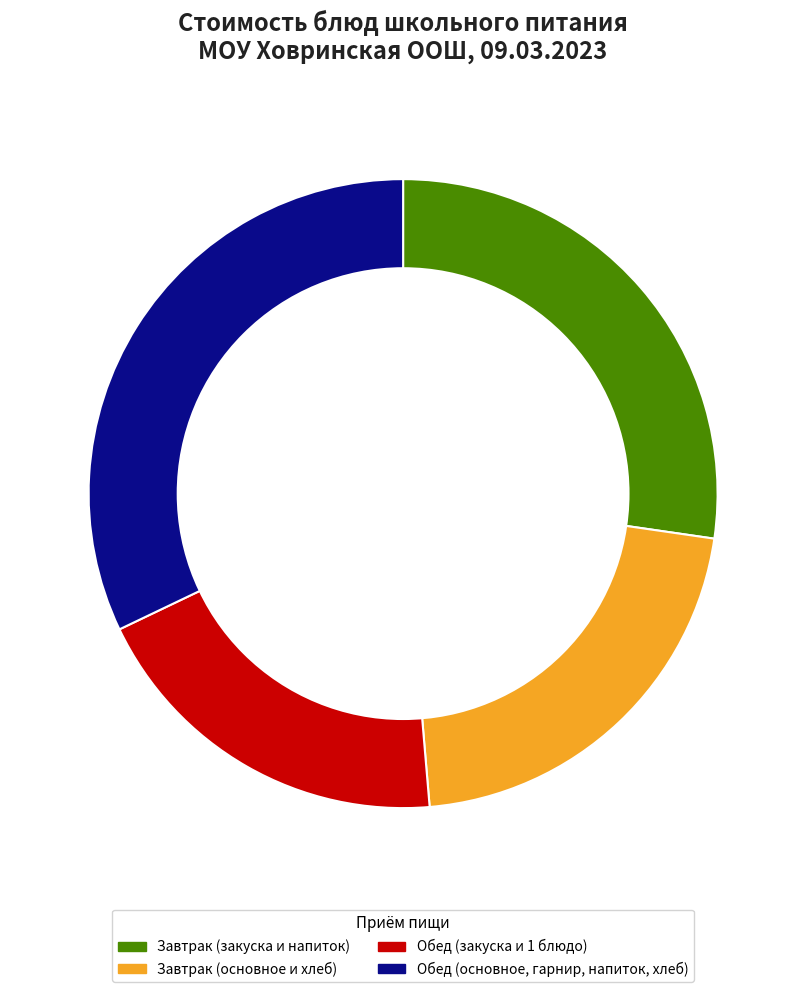

Is there a majority slice in this chart?

No